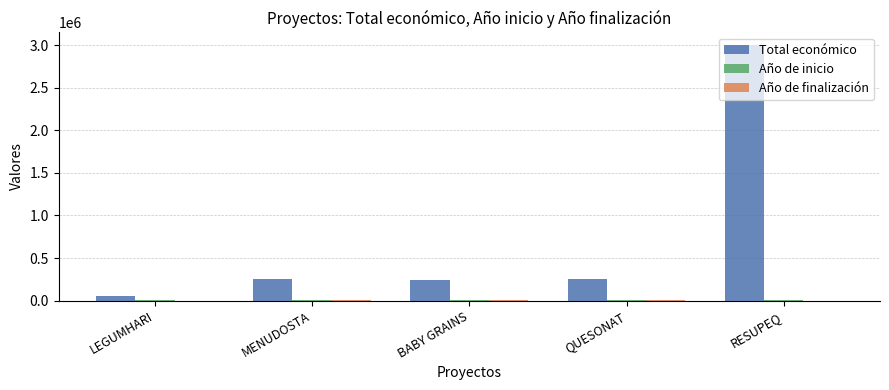

True or false: Total económico has a value of 2999012 at RESUPEQ.

True